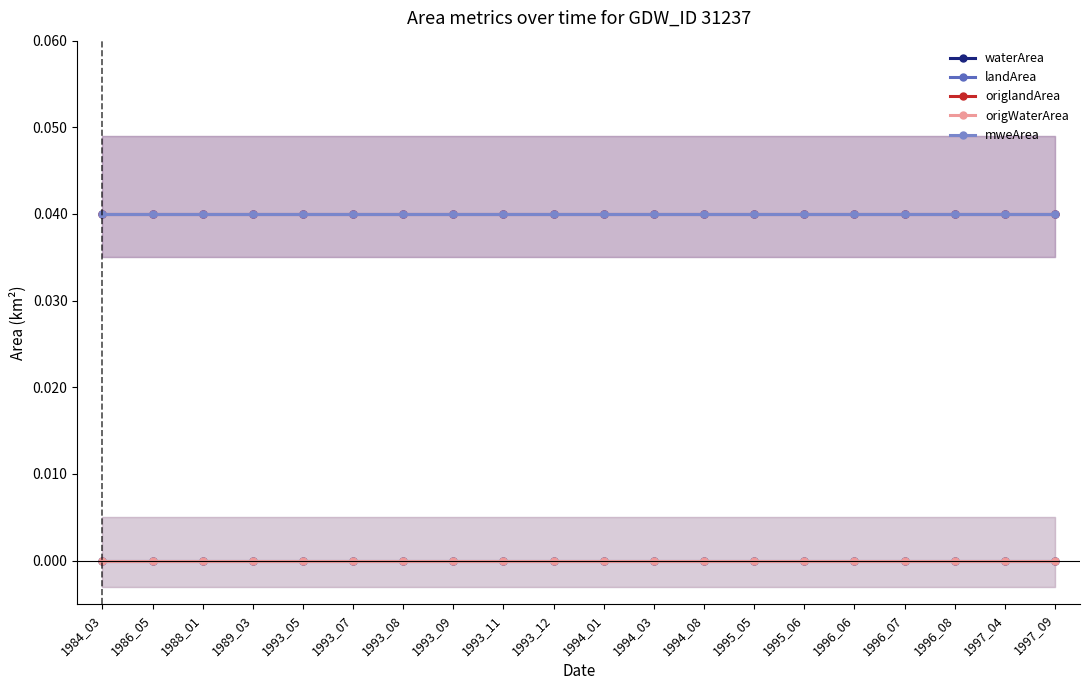

At 1995_05, list the series in order from largest to smallest.

landArea, origlandArea, mweArea, waterArea, origWaterArea